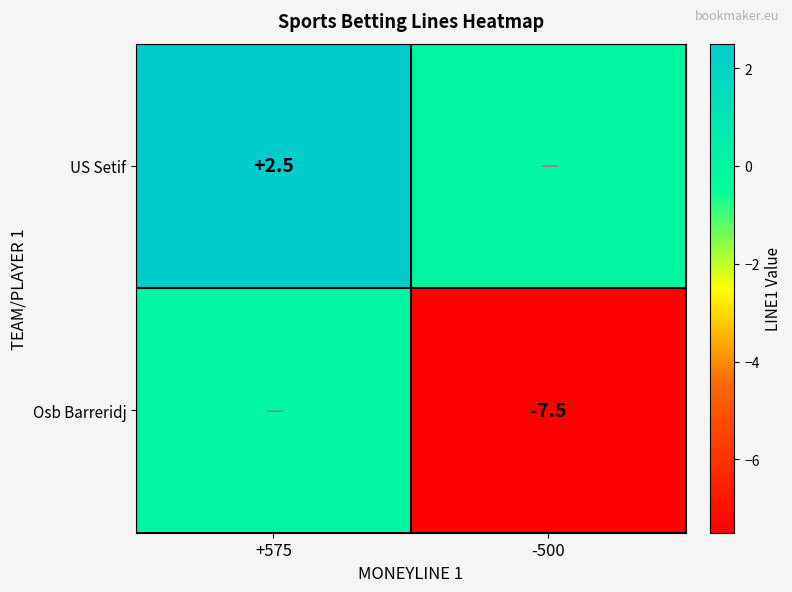

Is it true that US Setif equals 2.5 at +575?

True